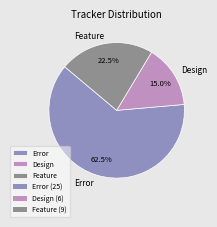

To the nearest percent, what is the average slice percentage?

33%